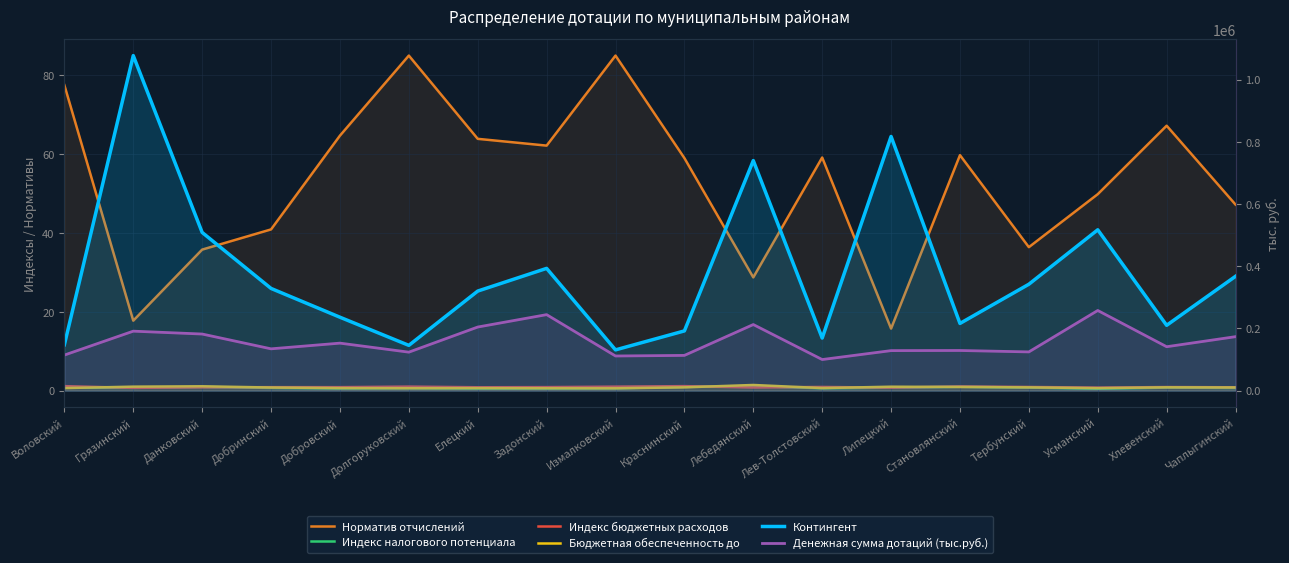

What are all the series names shown in the legend?

Норматив отчислений, Индекс налогового потенциала, Индекс бюджетных расходов, Бюджетная обеспеченность до, Контингент, Денежная сумма дотаций (тыс.руб.)